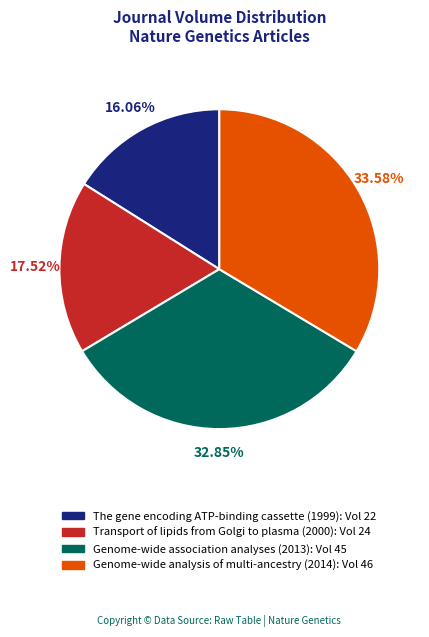

To the nearest percent, what is the combined percentage of Transport of lipids from Golgi to plasma (2000) and Genome-wide association analyses (2013)?

50%